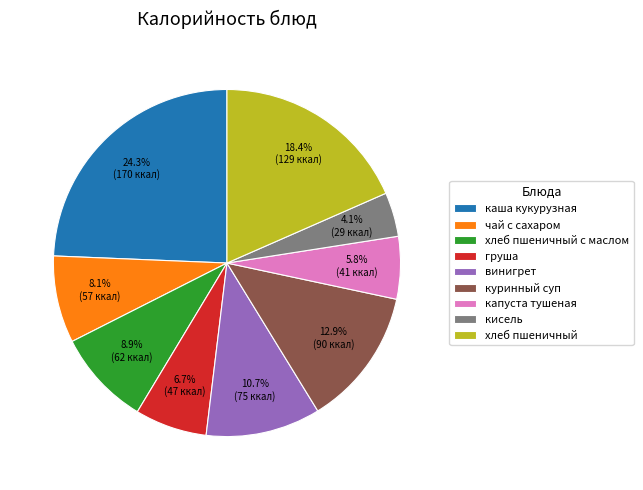

Does хлеб пшеничный с маслом account for over 50% of the chart?

No